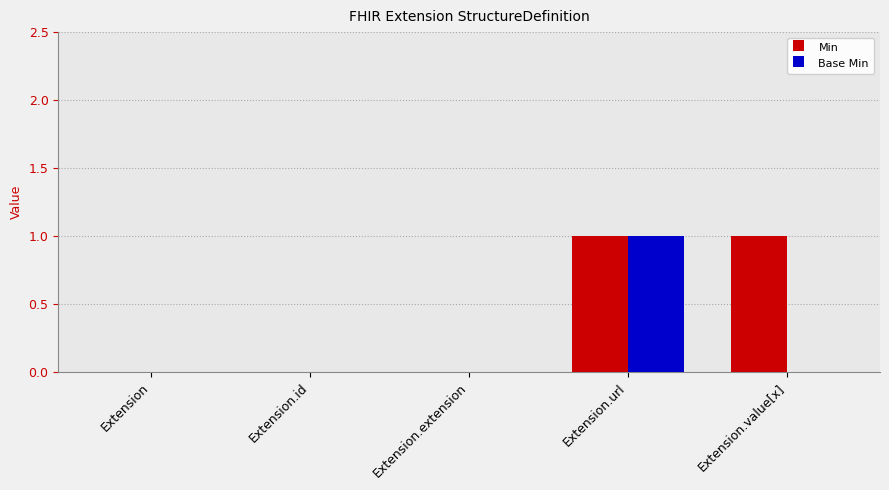

How many data points does each series have?

5